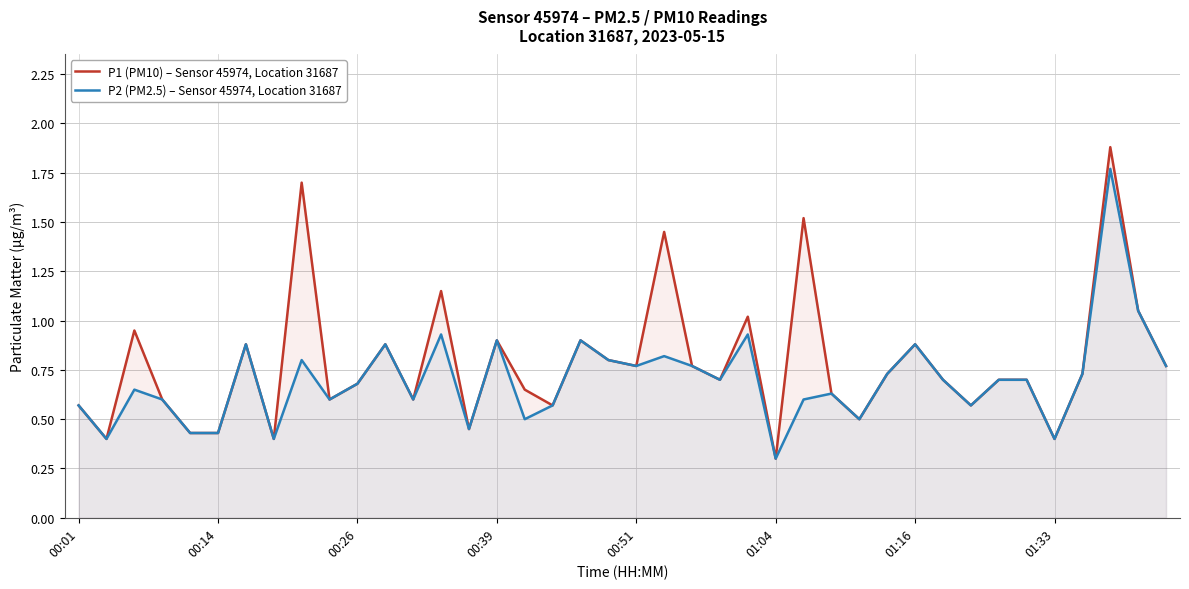

What is the value of the P2 (PM2.5) – Sensor 45974, Location 31687 point at the 25th from the left?

0.9